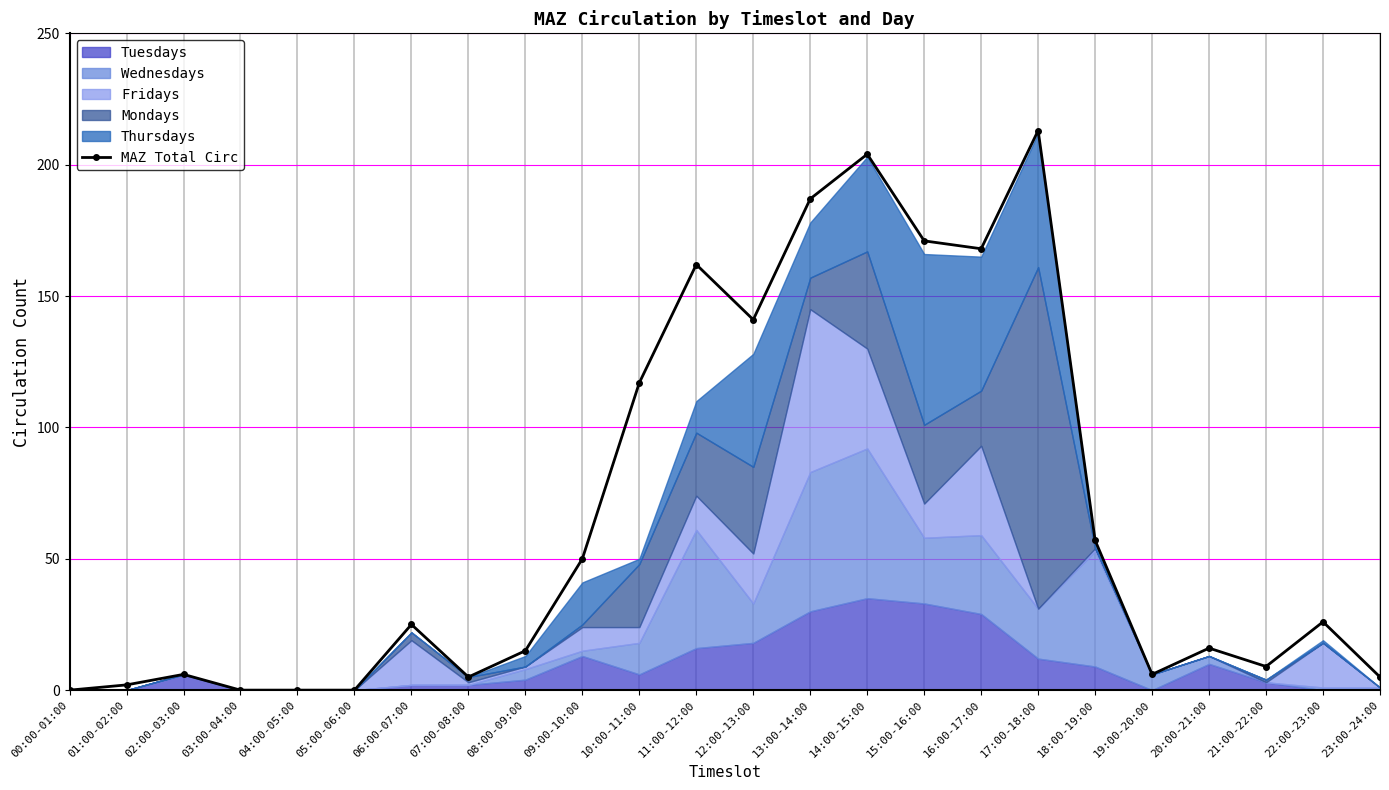

True or false: the data has more than 2 interior local peaks.

True